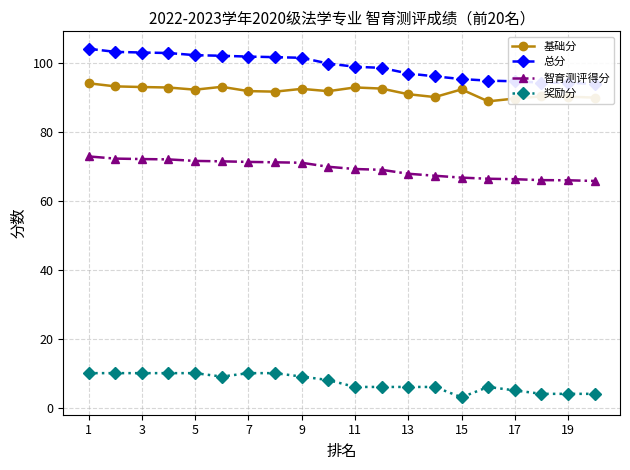

What are all the series names shown in the legend?

基础分, 总分, 智育测评得分, 奖励分